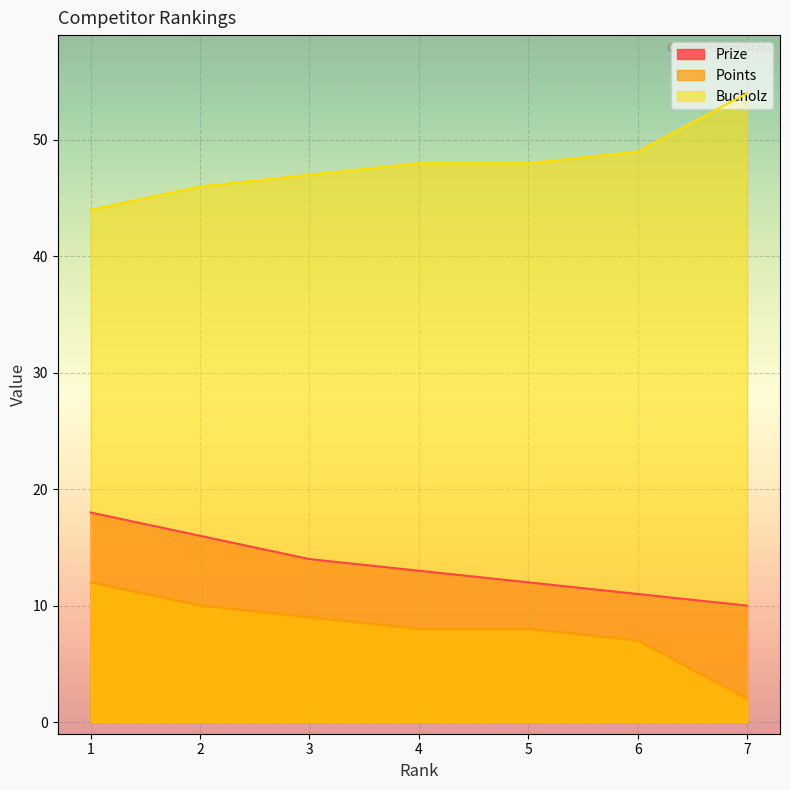

Where is Bucholz nearest to the value 49?

6